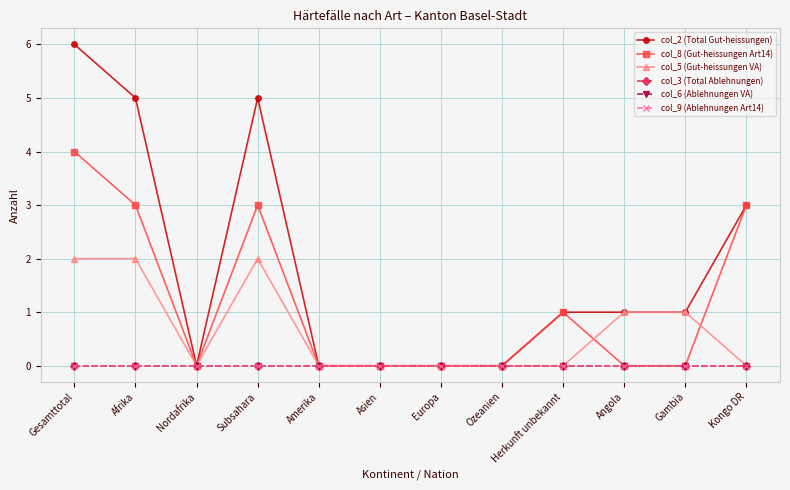

Is this an area chart (filled region under the line)?

No